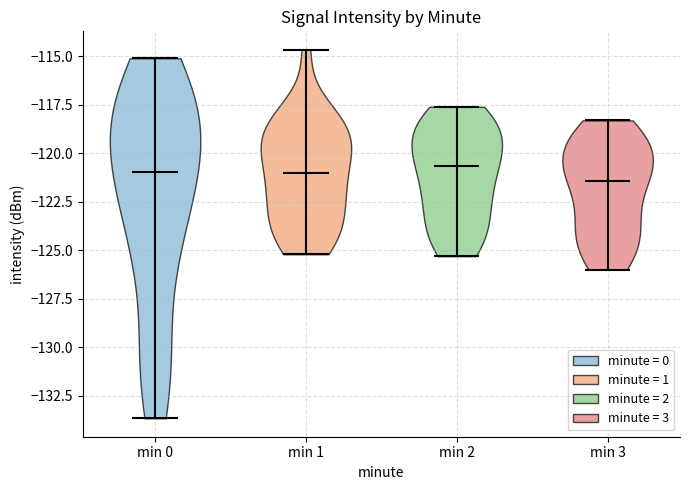

Where does the median line of the violin for min 1 sit on the y-axis? The values are not printed on the chart, so give them approximately, as read against the axis.

-121.0